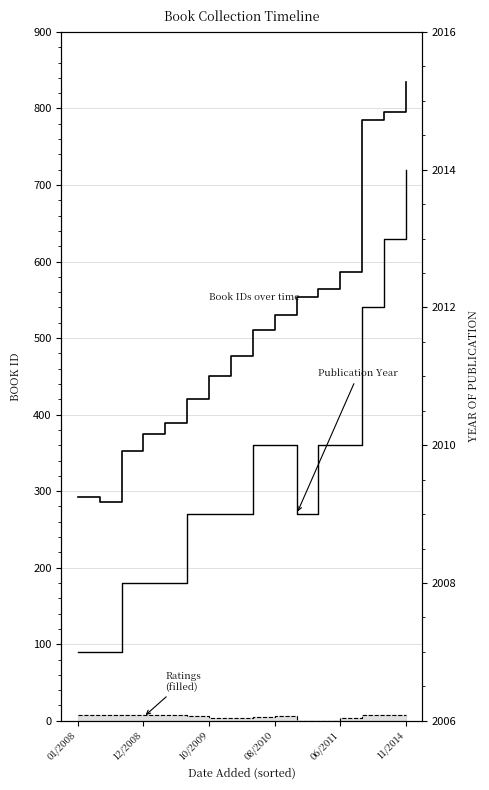

Which series has the largest range (max minus min)?

id